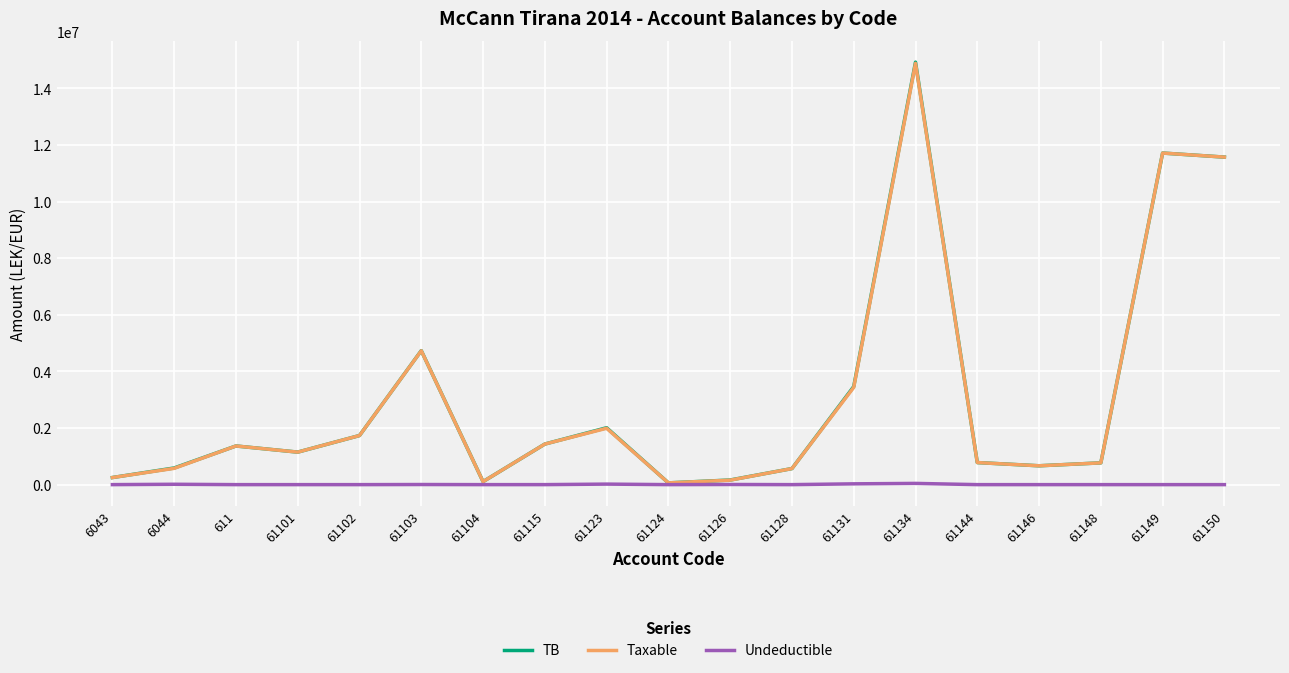

The Undeductible series shows 0.0 at 61144. True or false?

True